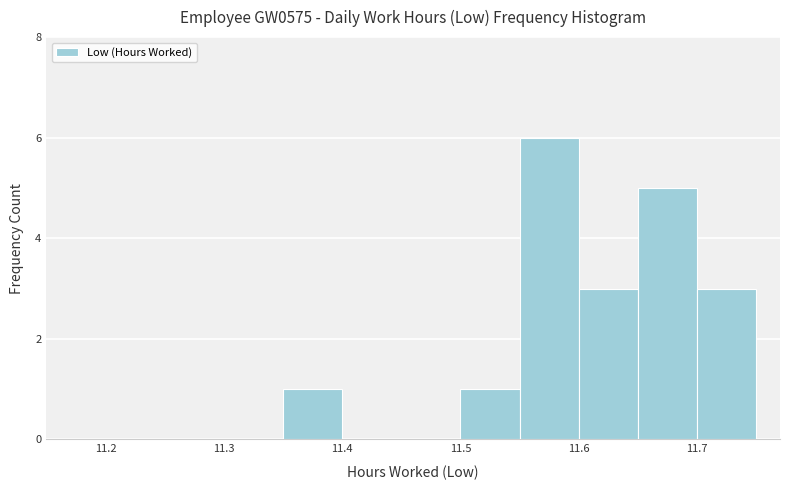

Which range on the x-axis has the tallest bar?

11.55 to 11.60